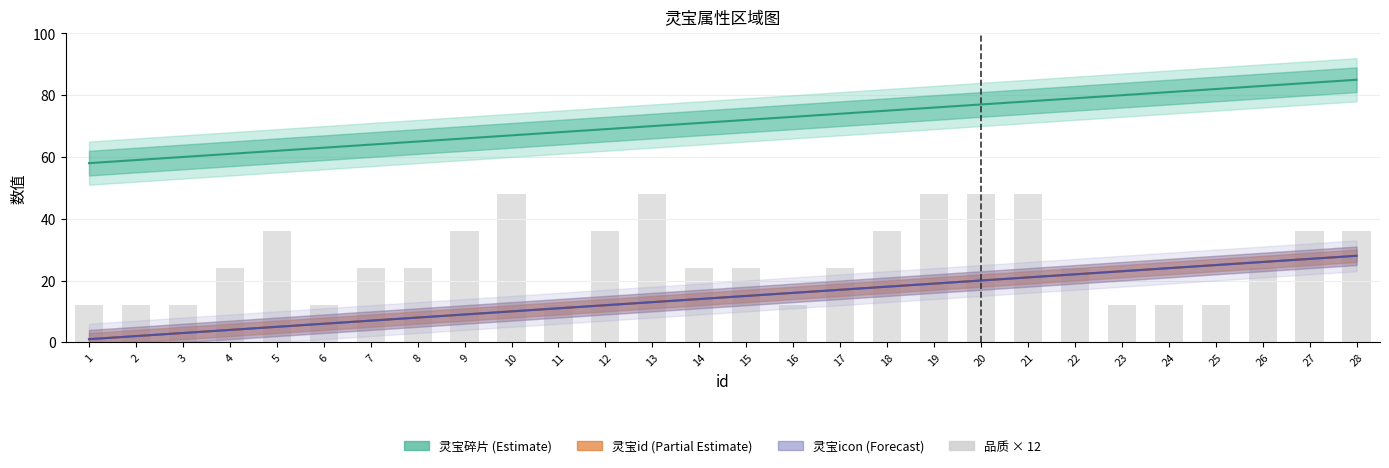

At which label does the data first exceed 24?

5